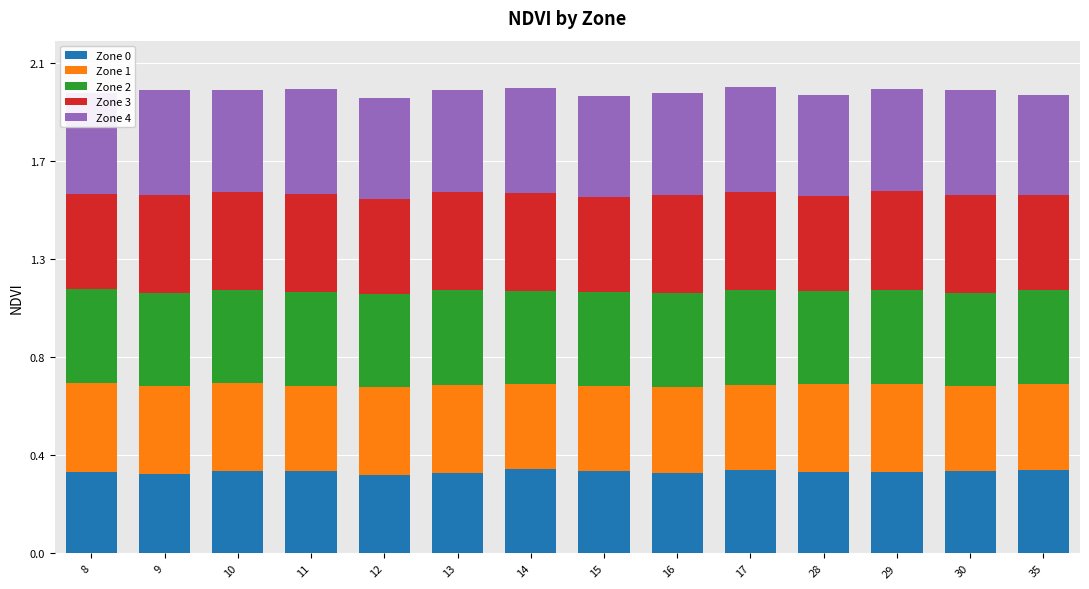

What is the approximate value of Zone 2 at 12?

0.4